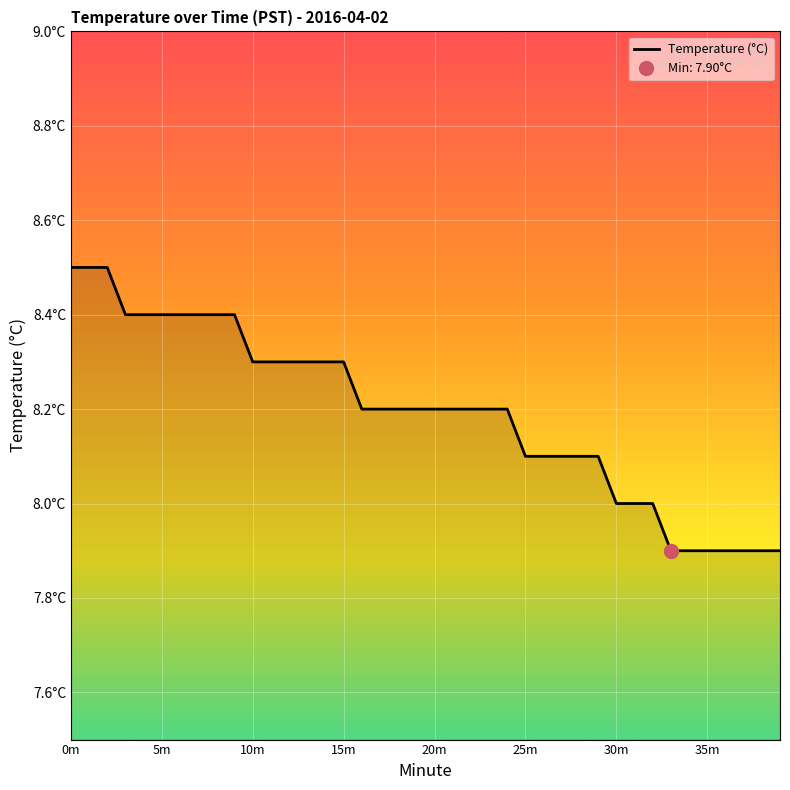

What is the approximate value at 29?

8.1